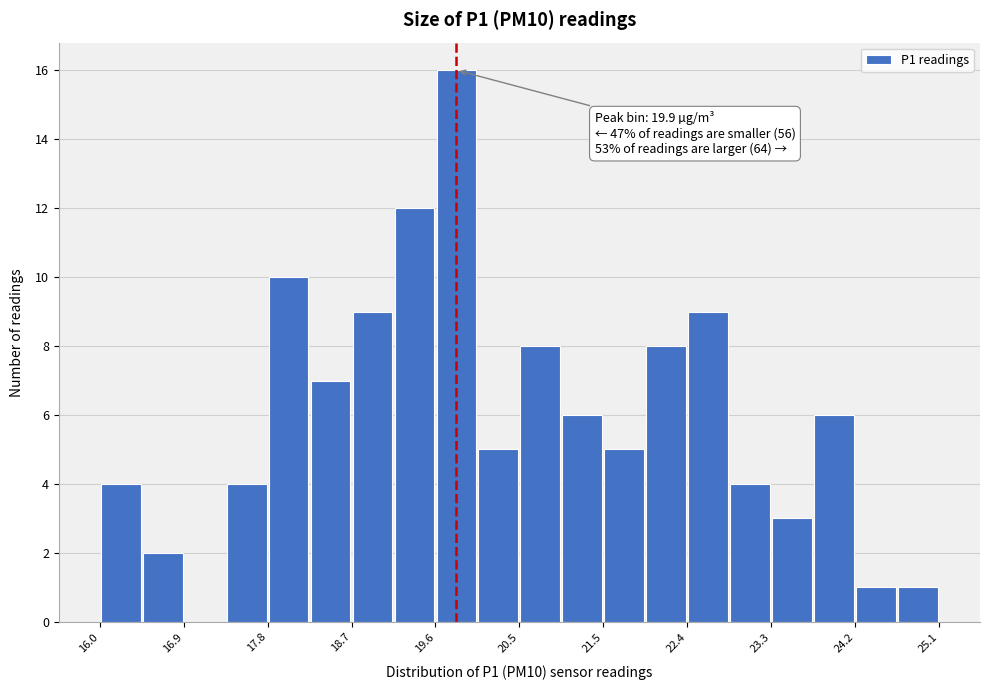

Which range on the x-axis has the tallest bar?

19.6 to 20.1